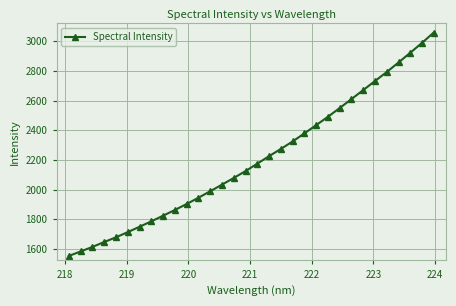

What is the difference between the maximum and minimum values?

1507.2